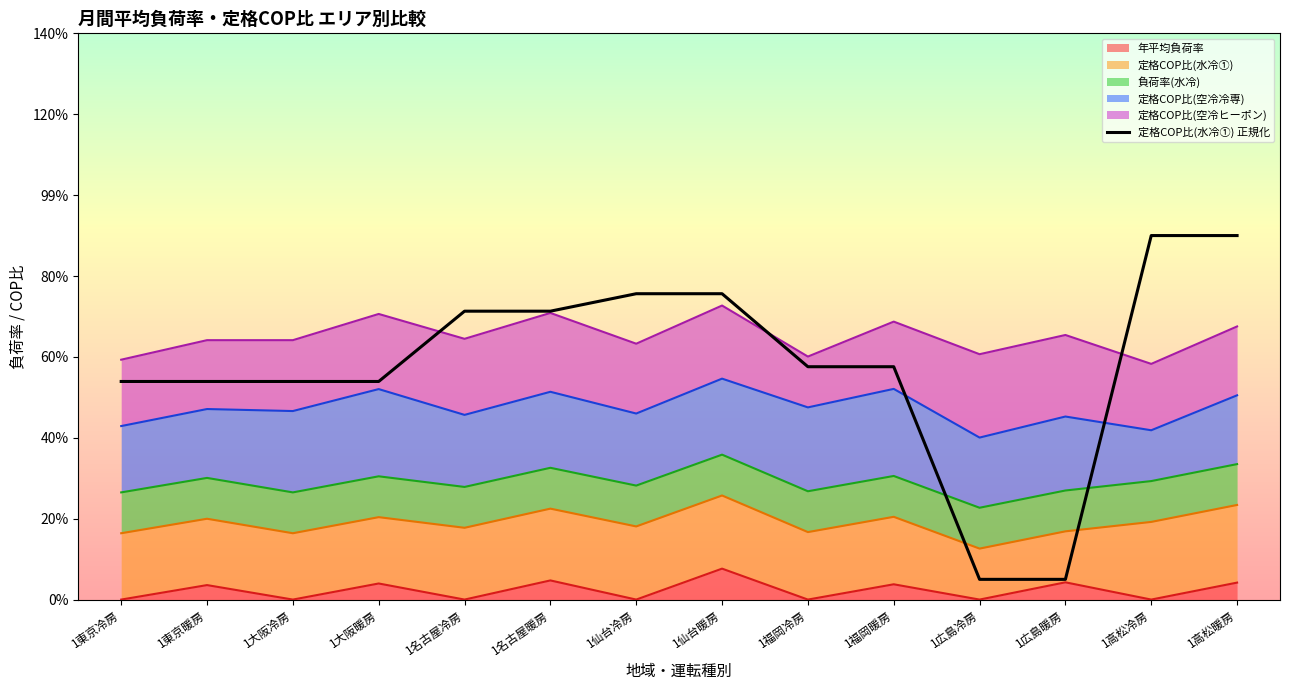

Reading left to right, extract all data points from this chart.

1東京冷房=0.5	1東京暖房=0.5	1大阪冷房=0.5	1大阪暖房=0.5	1名古屋冷房=0.7	1名古屋暖房=0.7	1仙台冷房=0.8	1仙台暖房=0.8	1福岡冷房=0.6	1福岡暖房=0.6	1広島冷房=0.1	1広島暖房=0.1	1高松冷房=0.9	1高松暖房=0.9